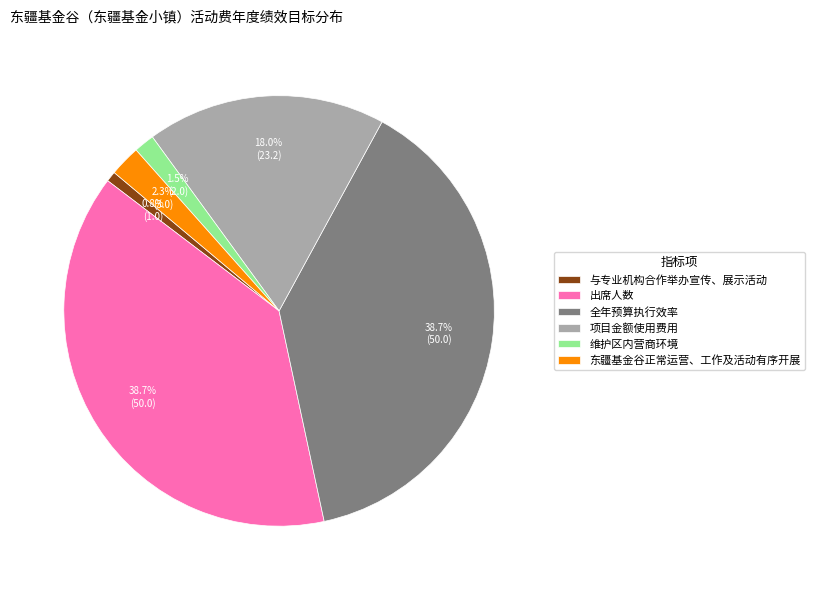

Which has a higher value, 维护区内营商环境 or 全年预算执行效率?

全年预算执行效率